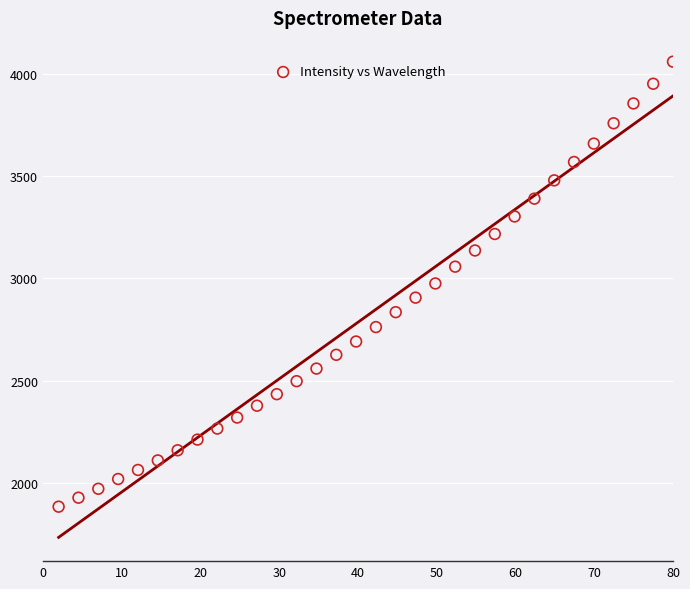

What is the range of X values (max minus min)?

78.0